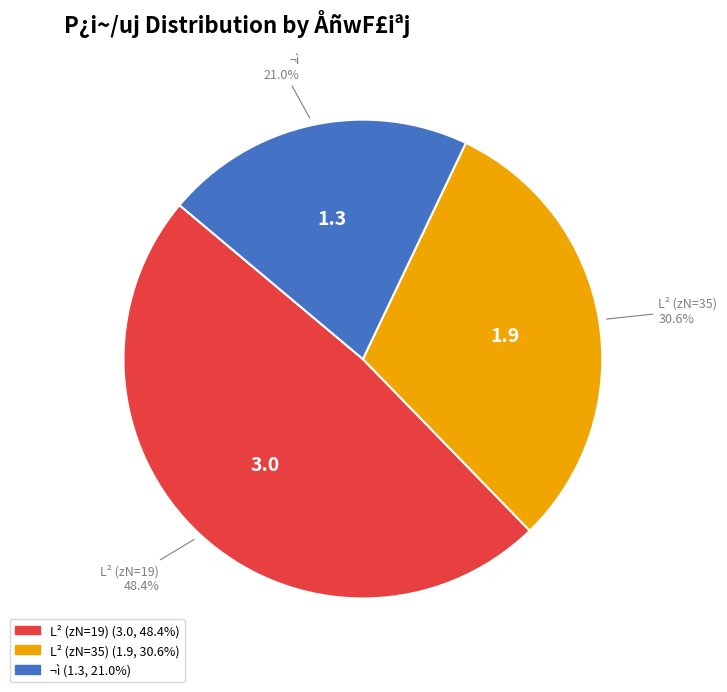

Does any single category account for the majority?

No